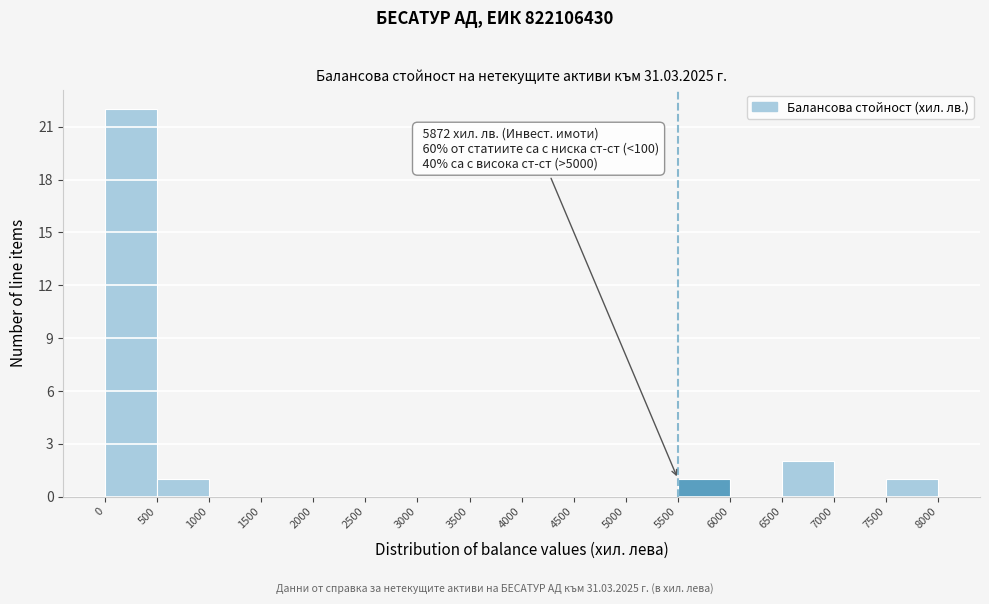

Which range on the x-axis has the tallest bar?

0 to 500